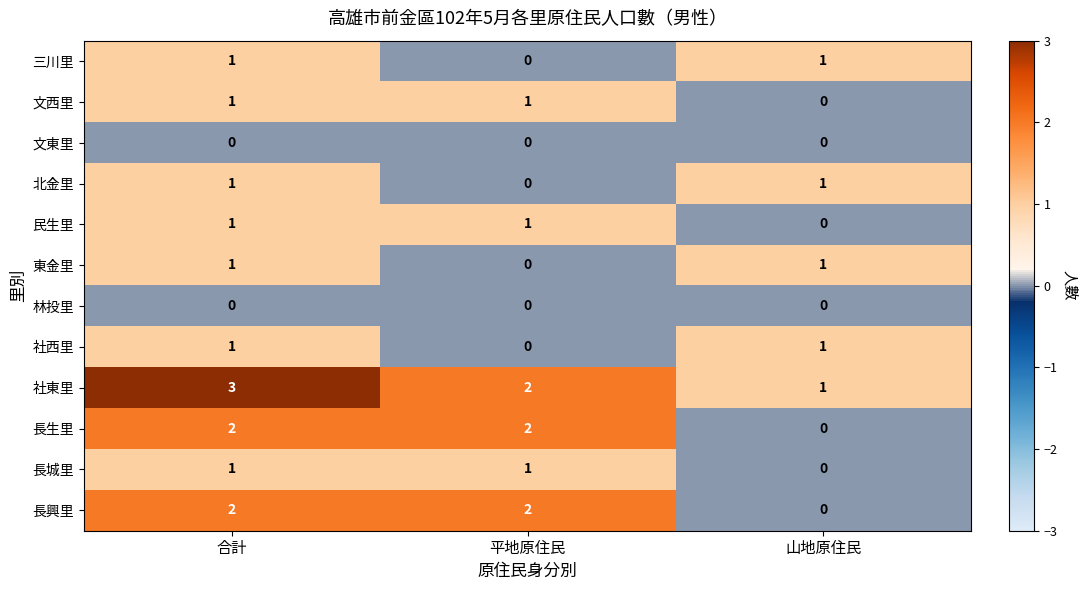

Is it true that 東金里 equals 1 at 合計?

True